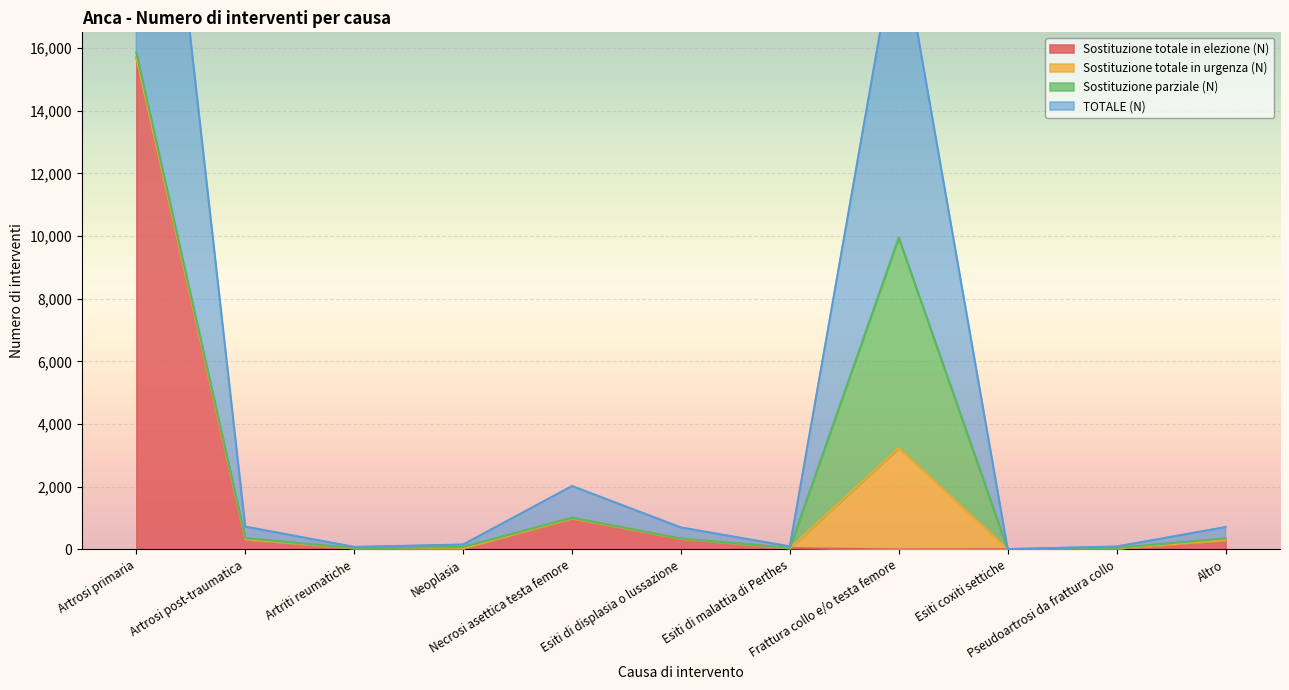

At how many categories does at least one series exceed 2222?

2